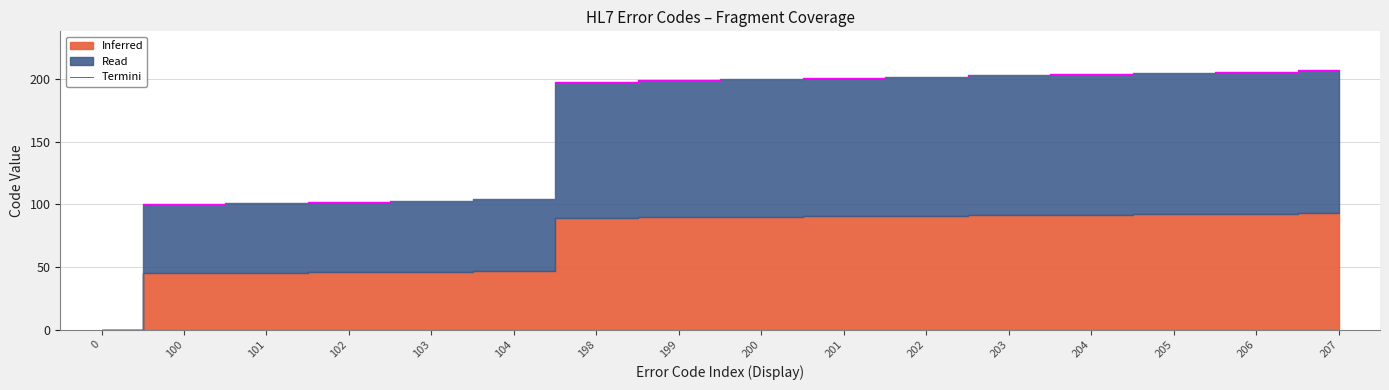

List the labels in order of value, largest first.

207, 206, 205, 204, 203, 202, 201, 200, 199, 198, 104, 103, 102, 101, 100, 0